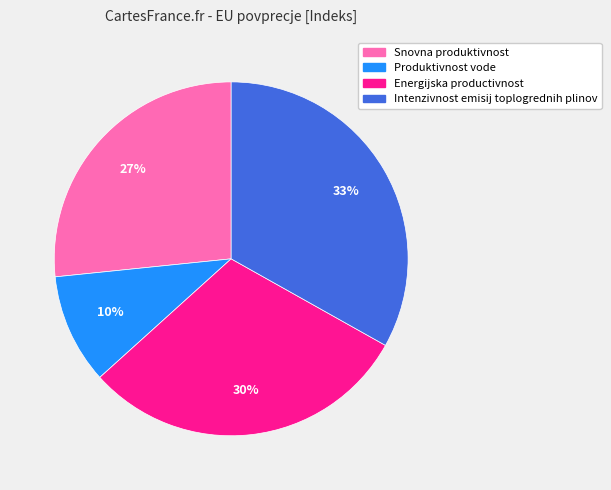

True or false: Intenzivnost emisij toplogrednih plinov accounts for 27% of the total.

False